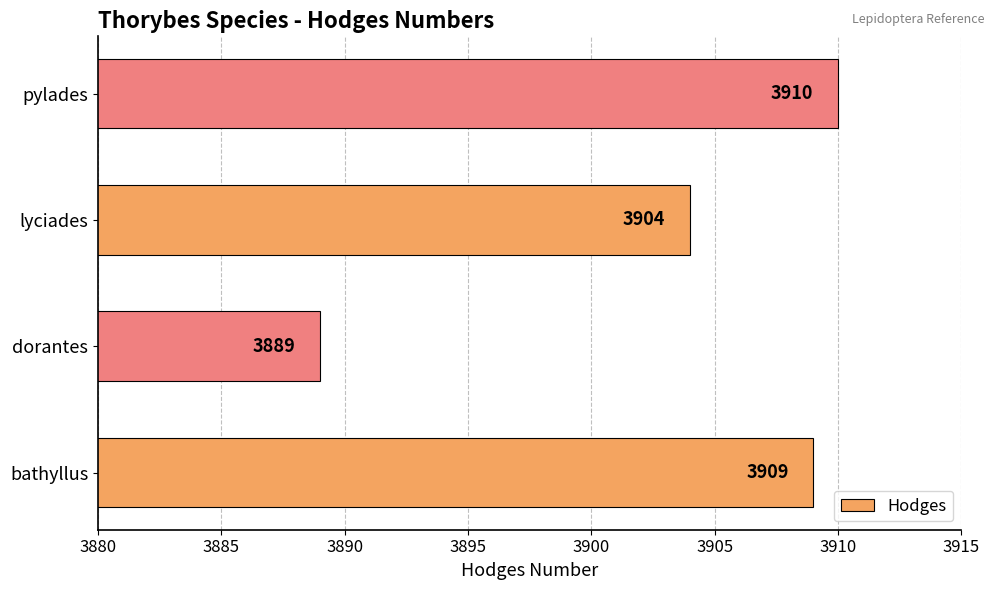

True or false: the data shows 3910 at pylades.

True